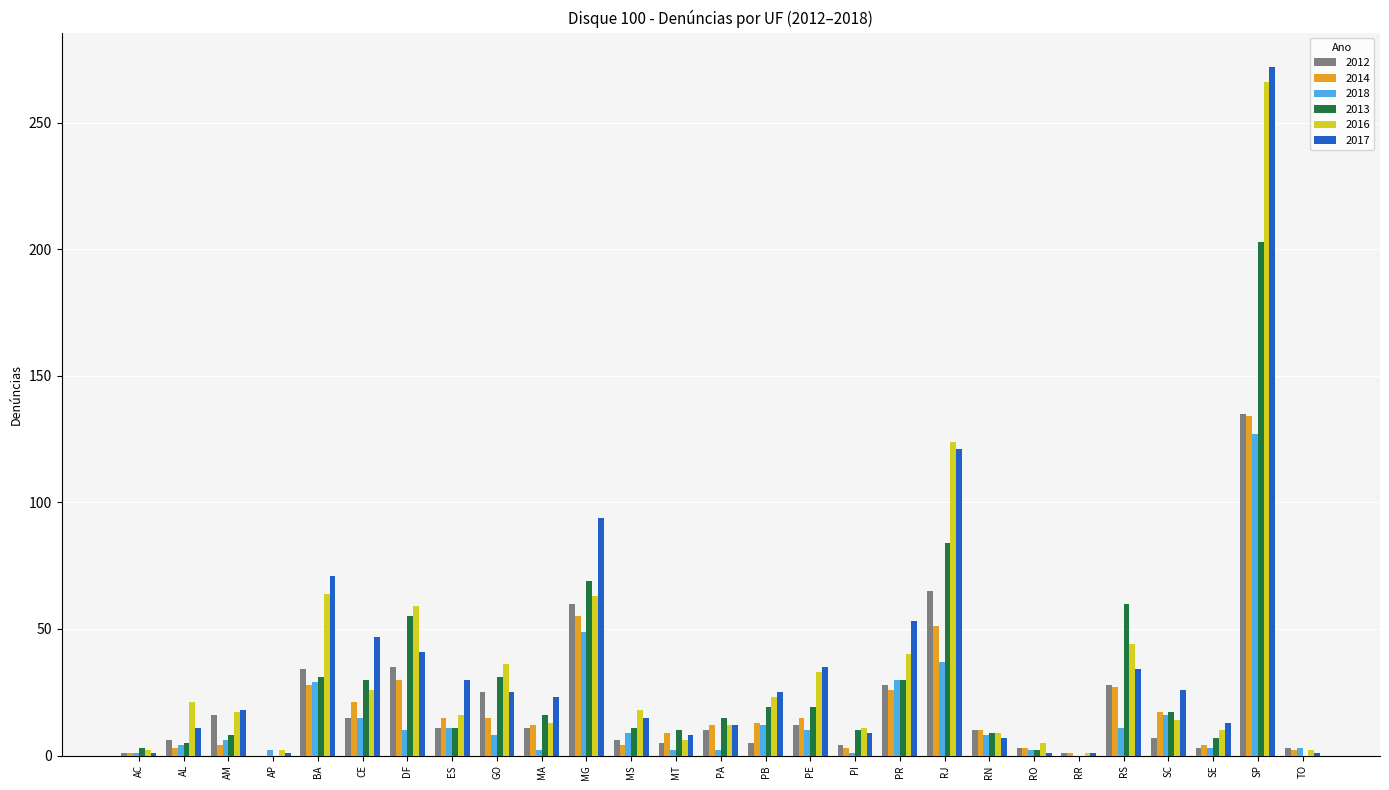

The 2013 series shows 203 at SP. True or false?

True